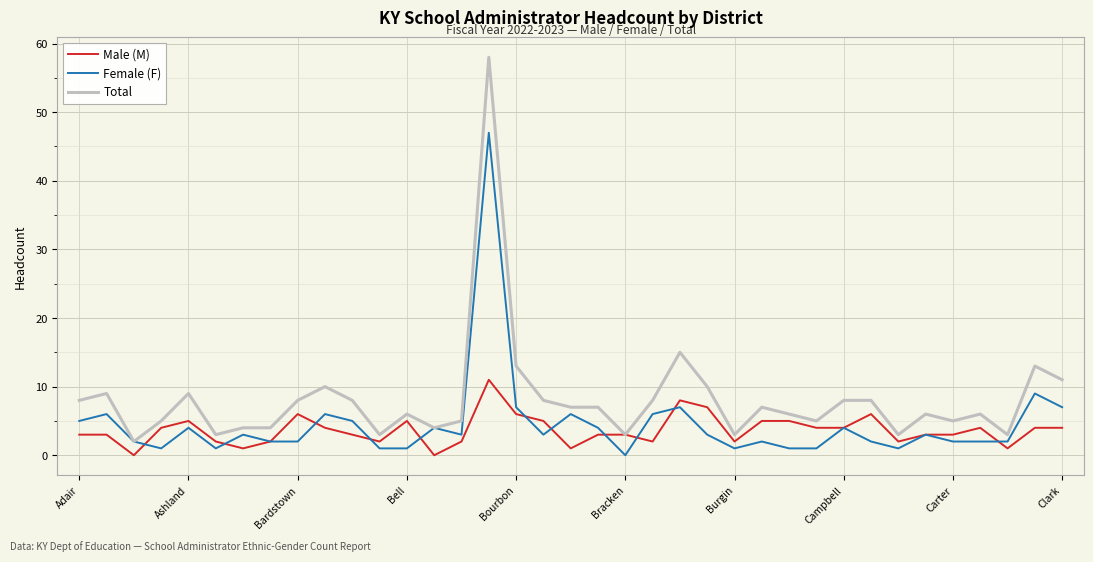

What is the greatest value displayed?

58